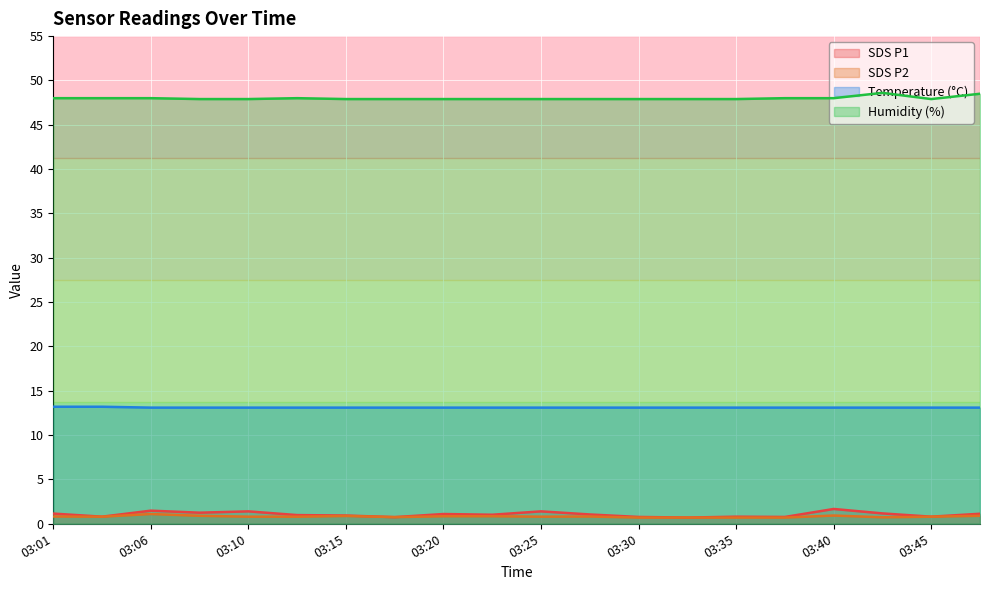

True or false: SDS_P2 and Humidity intersect in this chart.

False